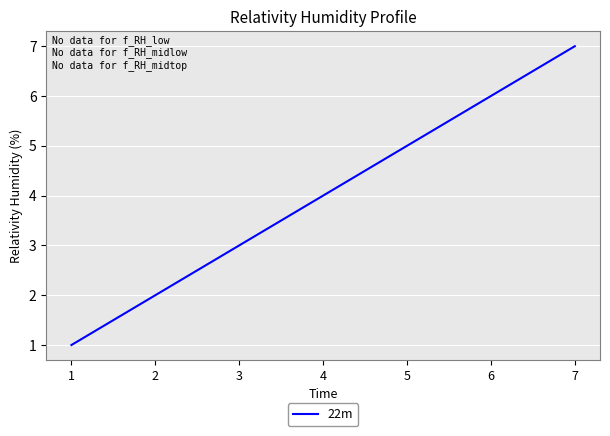

Rank the categories by value from lowest to highest.

1, 2, 3, 4, 5, 6, 7